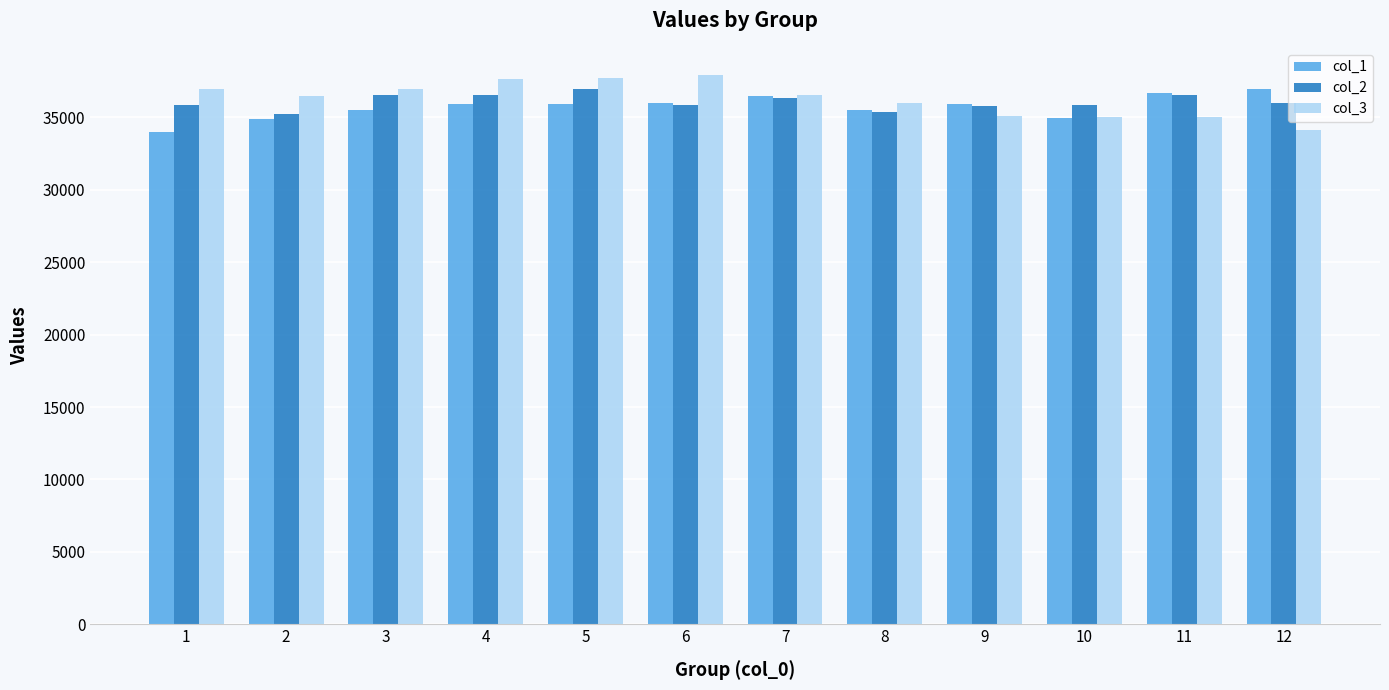

What is the smallest value displayed?

34002